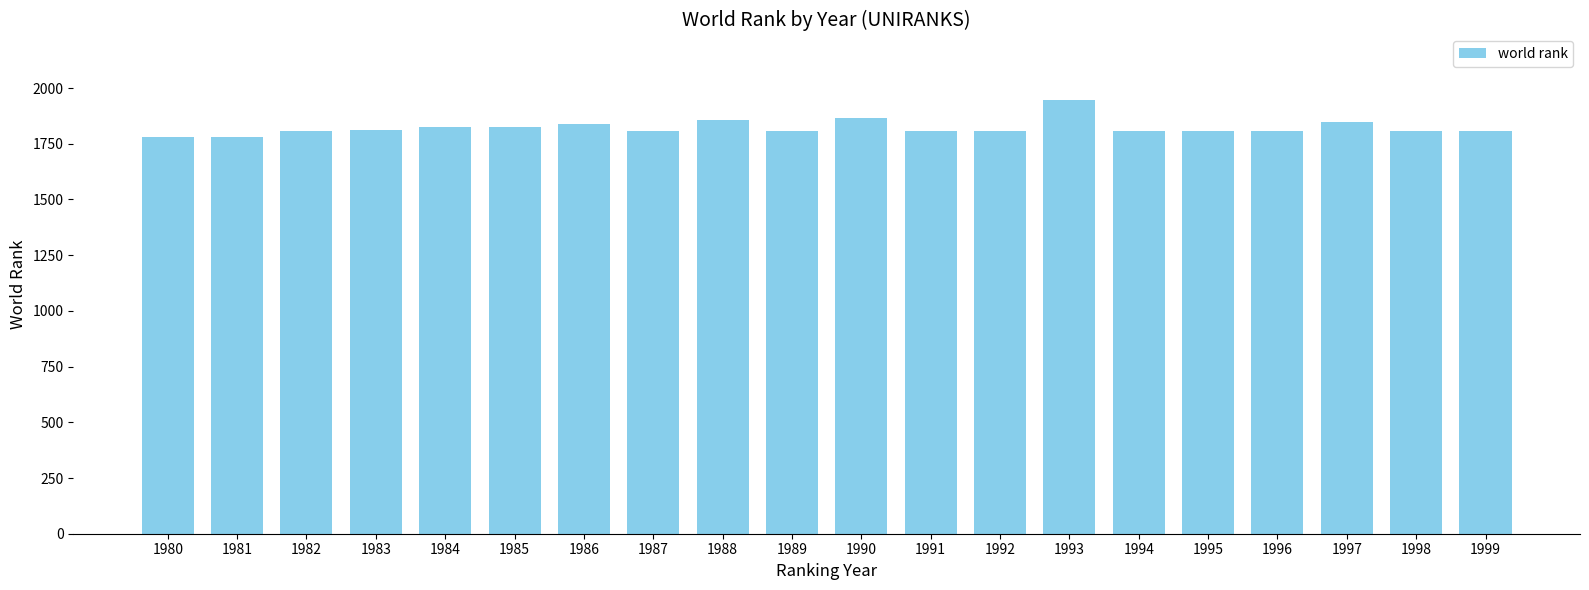

What is the difference between the maximum and minimum values?

167